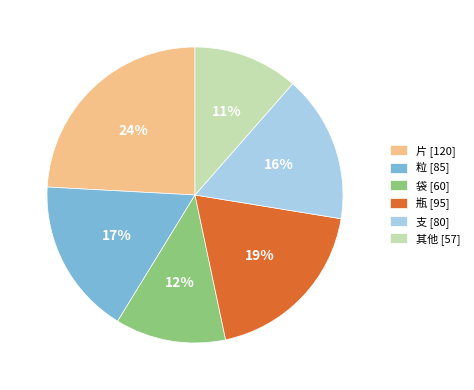

Approximately how many times larger is the value at 支 [80] compared to 袋 [60]?

1.3